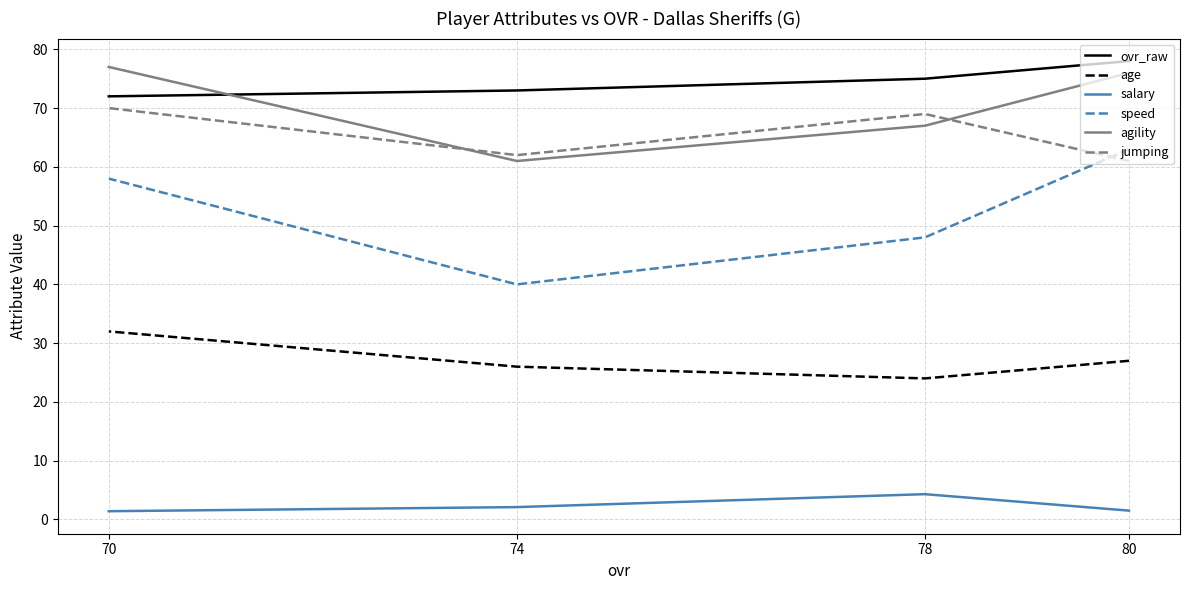

True or false: jumping has more than 0 points higher than both neighbors.

True